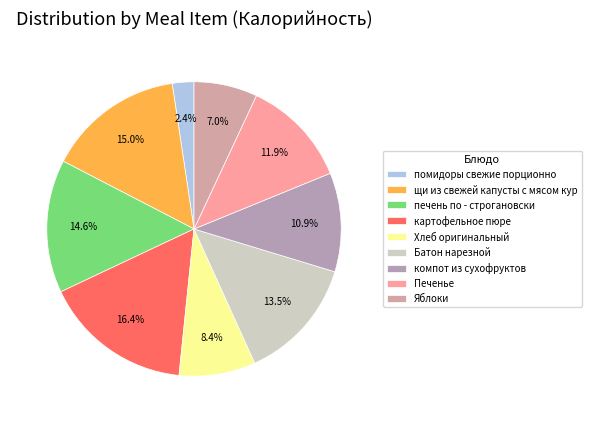

What portion of the pie excludes Хлеб оригинальный?

91.6%